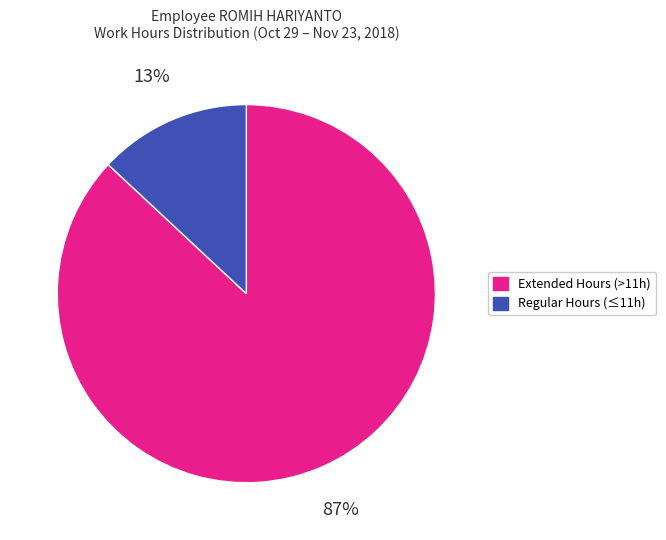

To the nearest percent, what is the average slice percentage?

50%